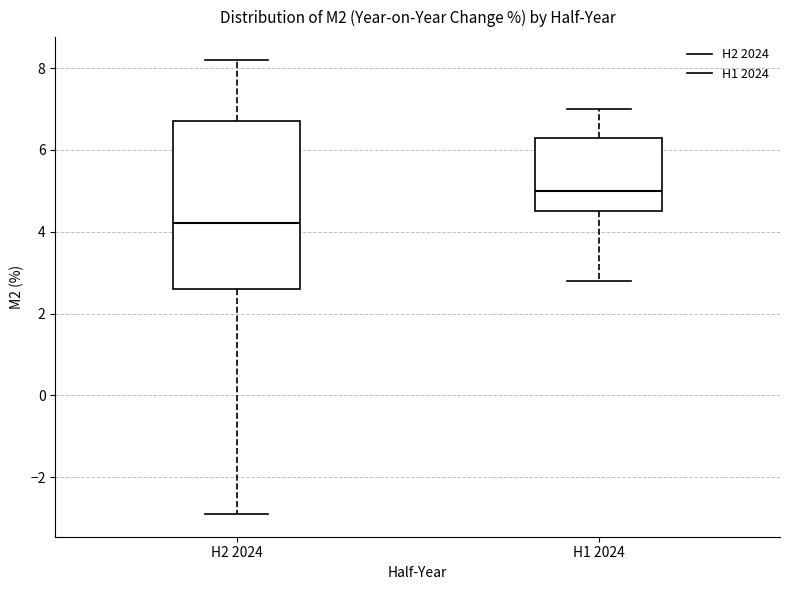

Where does the upper whisker of the box for H1 2024 end on the y-axis? The values are not printed on the chart, so give them approximately, as read against the axis.

7.0